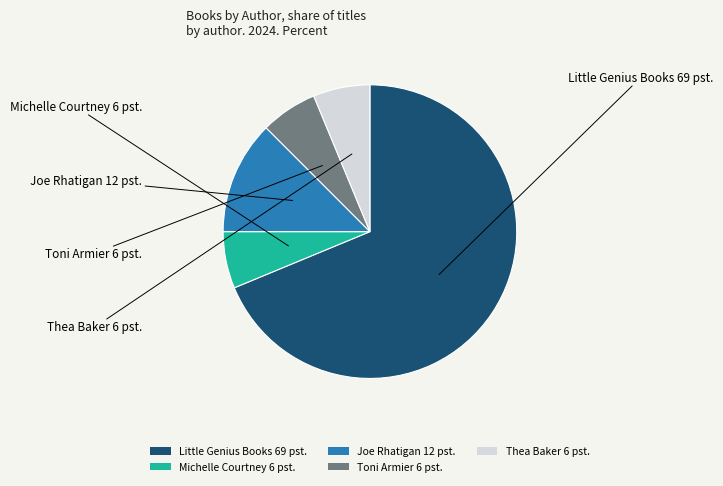

Is it true that Little Genius Books is 69% of the pie?

True